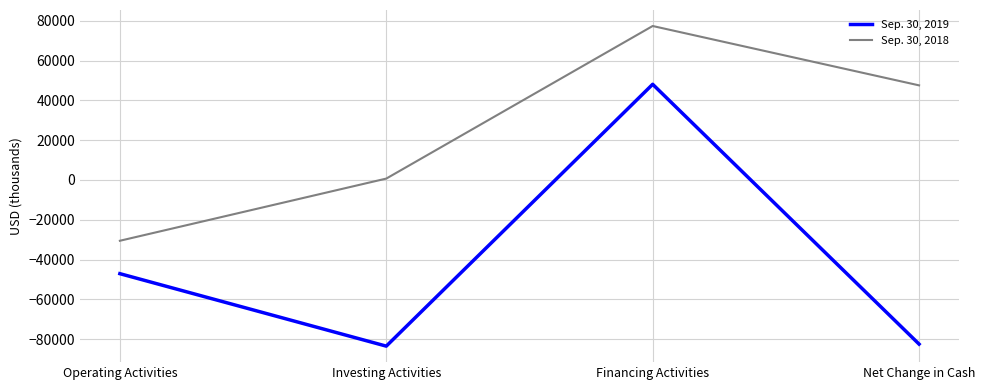

What position from the left is Operating Activities?

1